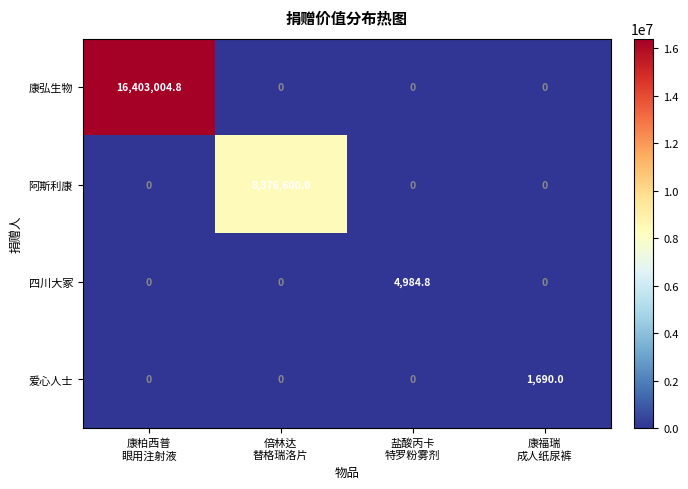

Which label corresponds to the largest value in the chart?

康柏西普
眼用注射液